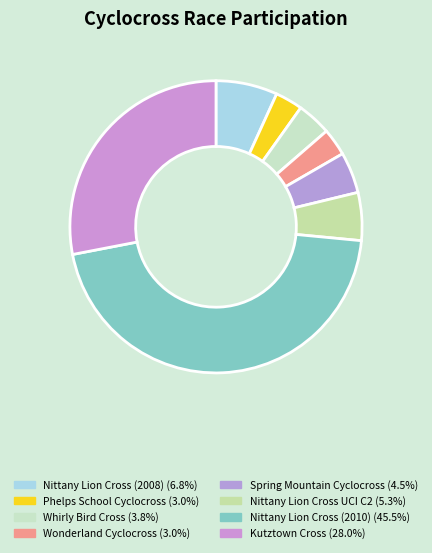

How many slices are in this pie chart?

8